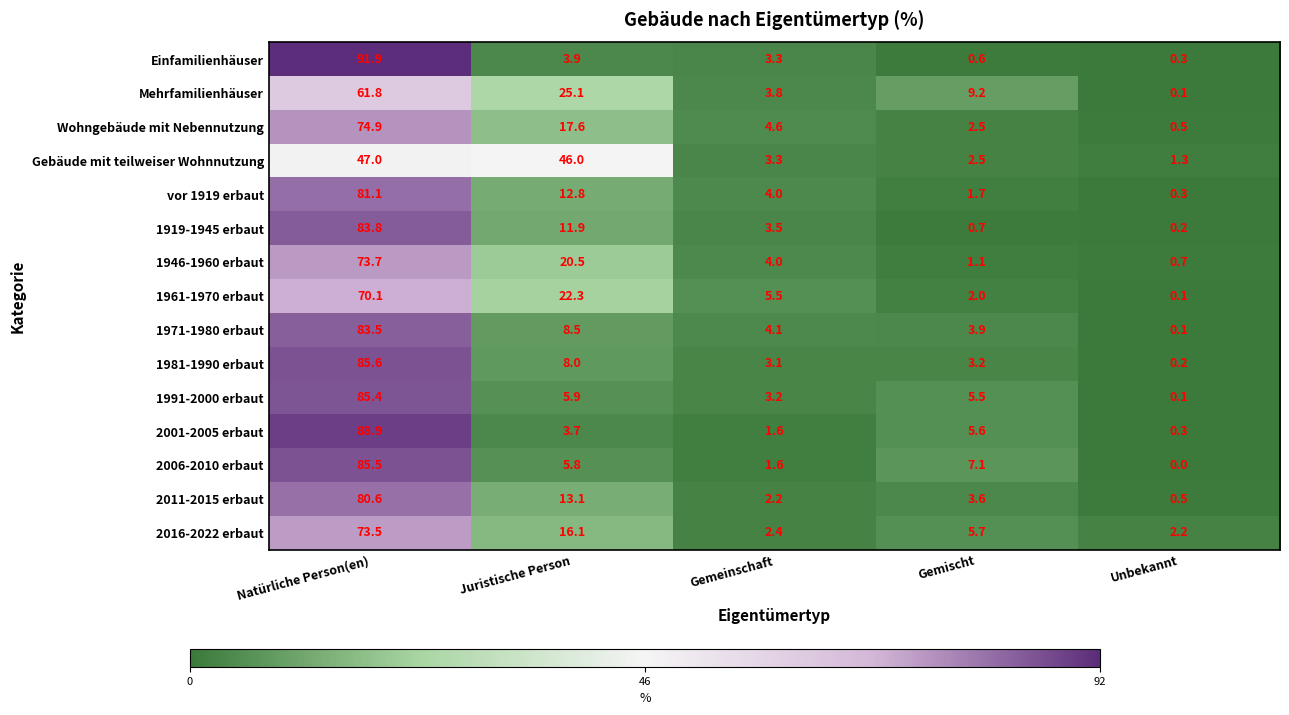

What is the sum of all 1981-1990 erbaut values?

100.1